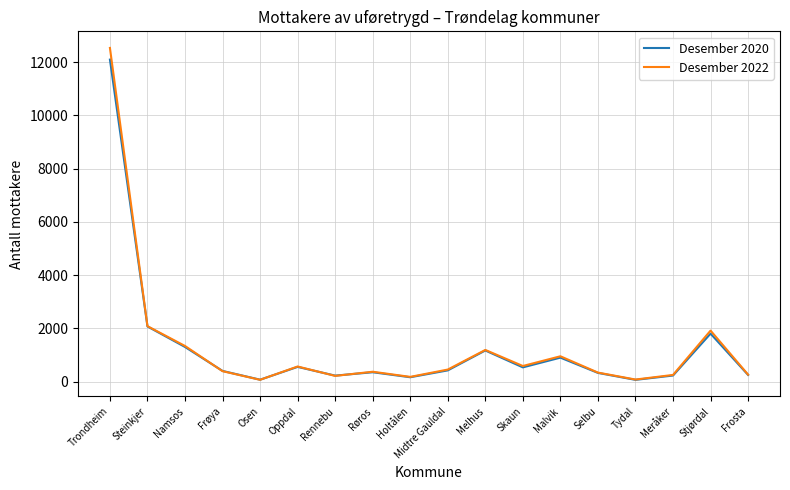

The value of Desember 2020 at Frøya is 398. True or false?

True